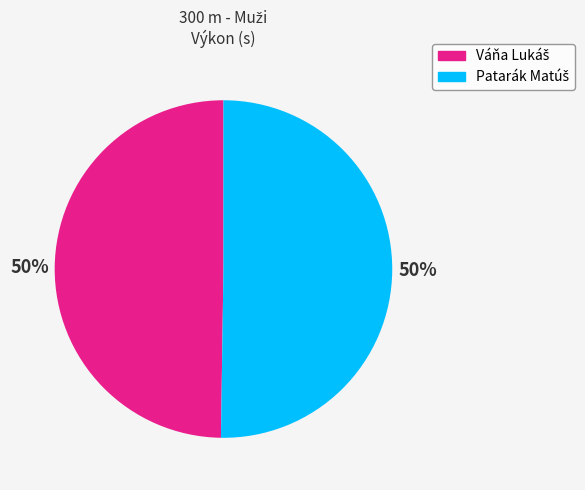

To the nearest percent, what is the average slice percentage?

50%